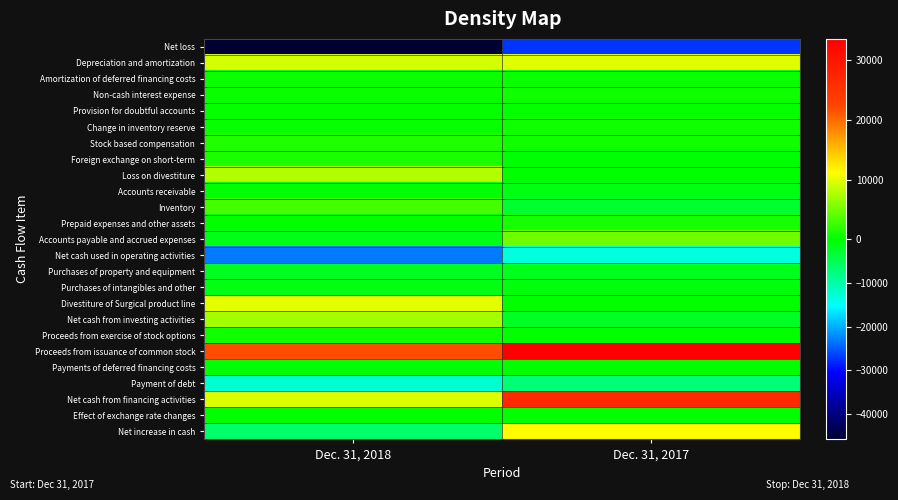

Which has a higher value, Dec. 31, 2017 or Dec. 31, 2018?

Dec. 31, 2017